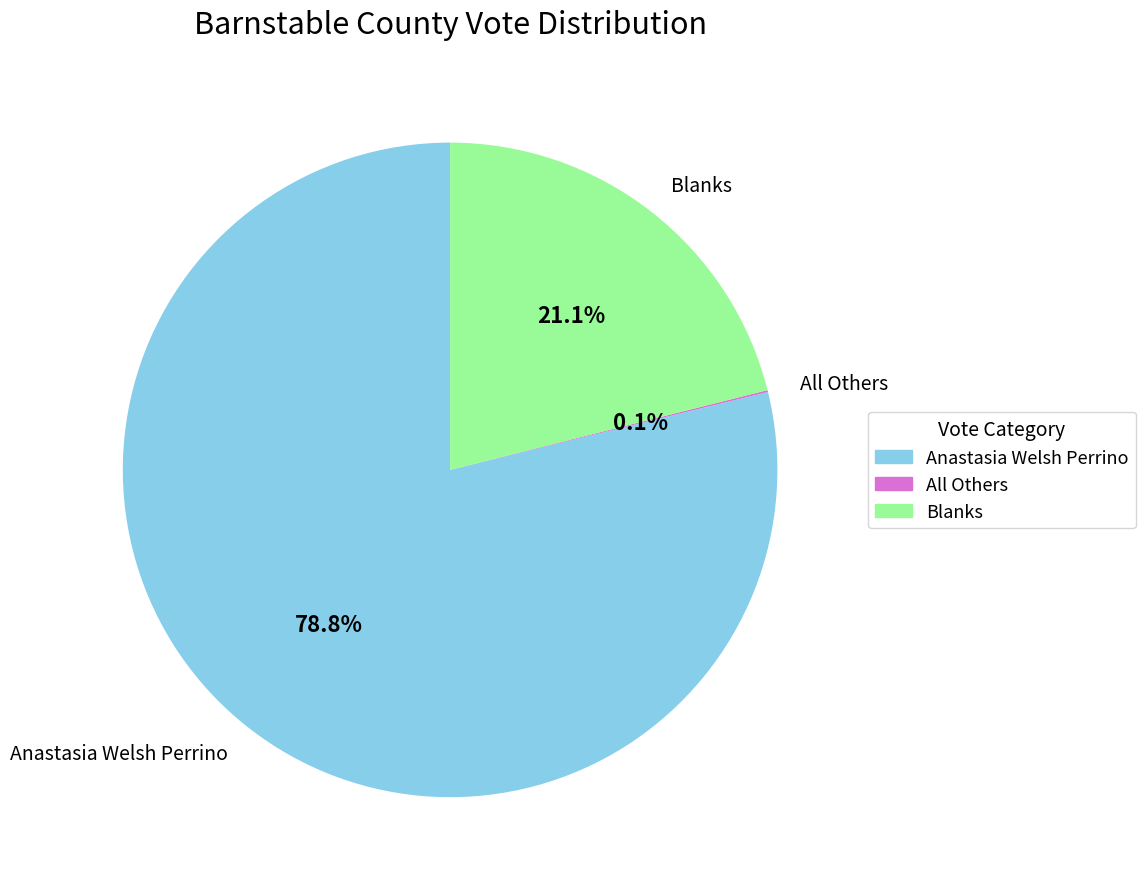

Which slice is the largest?

Anastasia Welsh Perrino